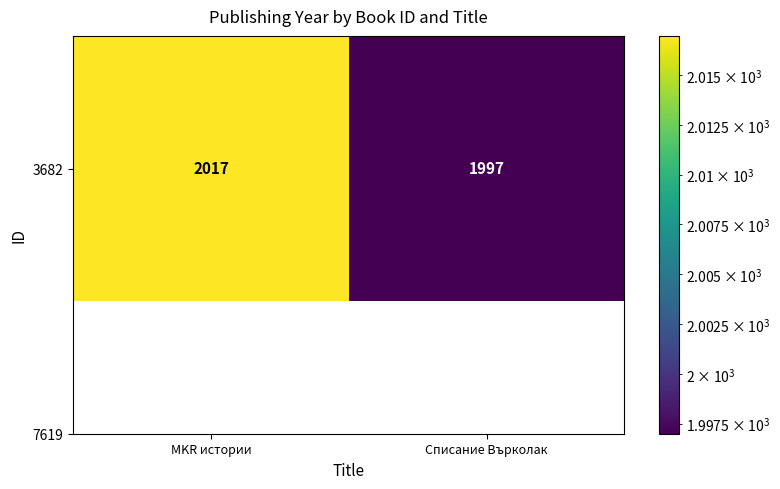

How many series are shown in this chart?

1